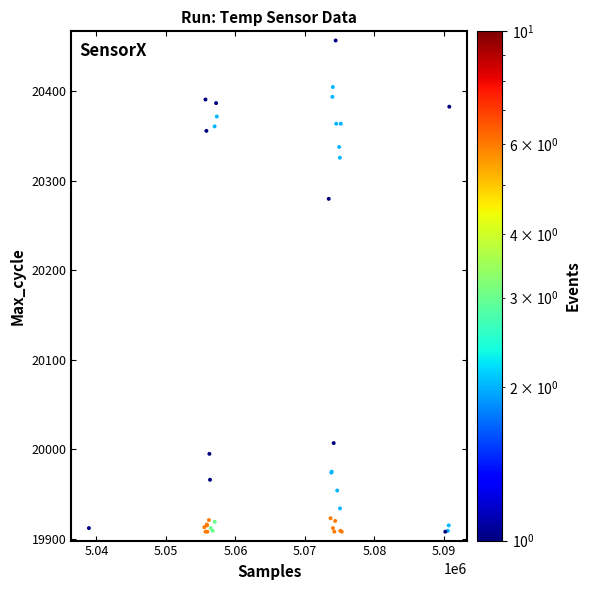

What Y value in the scatter plot is closest to 20182?

20280